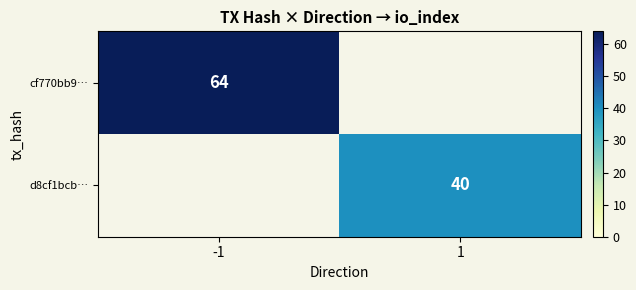

At which category does the chart reach its peak across all series?

-1